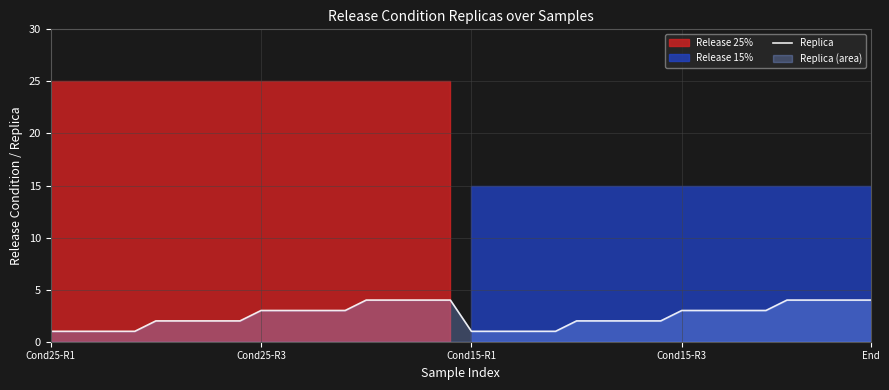

Does the chart have visible grid lines?

Yes